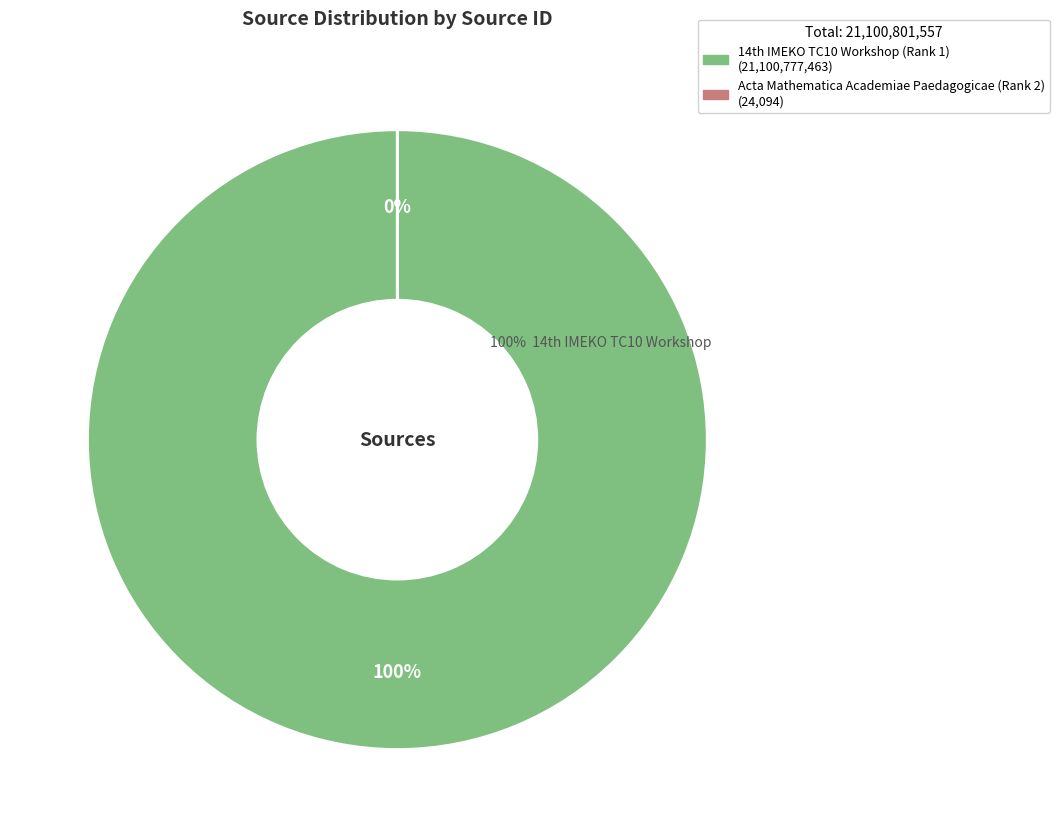

Count the number of slices in the pie.

2